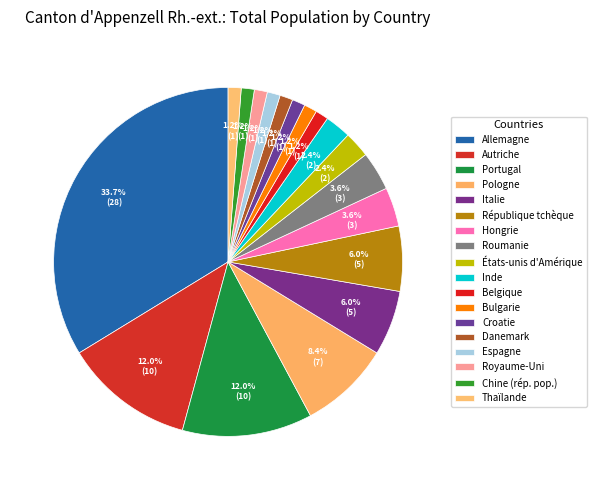

Rank the categories by value from highest to lowest.

Allemagne, Autriche, Portugal, Pologne, Italie, République tchèque, Hongrie, Roumanie, États-unis d'Amérique, Inde, Belgique, Bulgarie, Croatie, Danemark, Espagne, Royaume-Uni, Chine (rép. pop.), Thaïlande